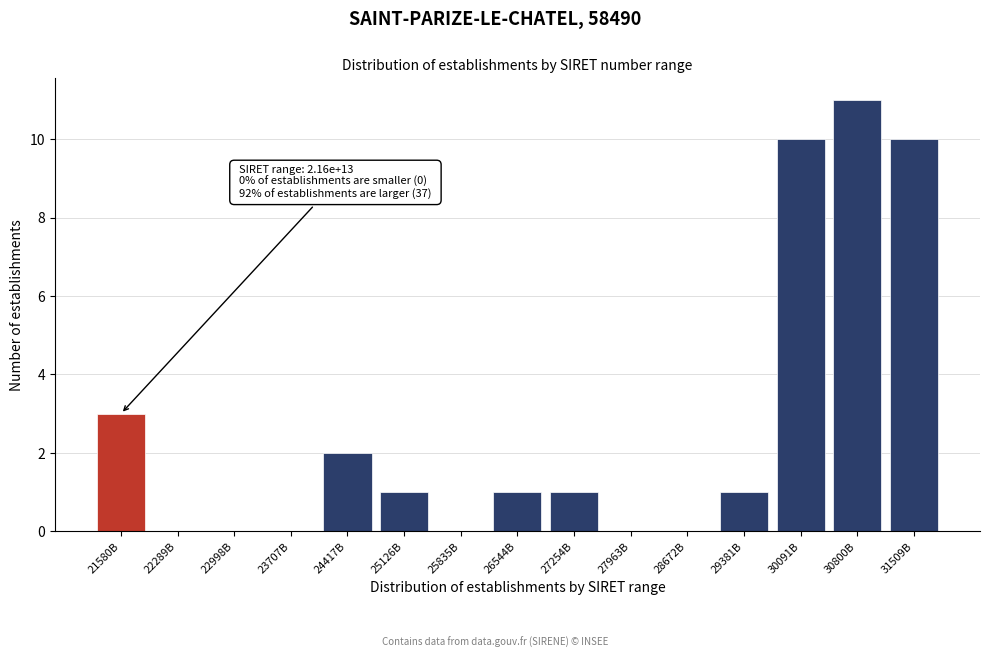

Reading left to right, transcribe all the data shown in this chart.

21580B=3	22289B=0	22998B=0	23707B=0	24417B=2	25126B=1	25835B=0	26544B=1	27254B=1	27963B=0	28672B=0	29381B=1	30091B=10	30800B=11	31509B=10